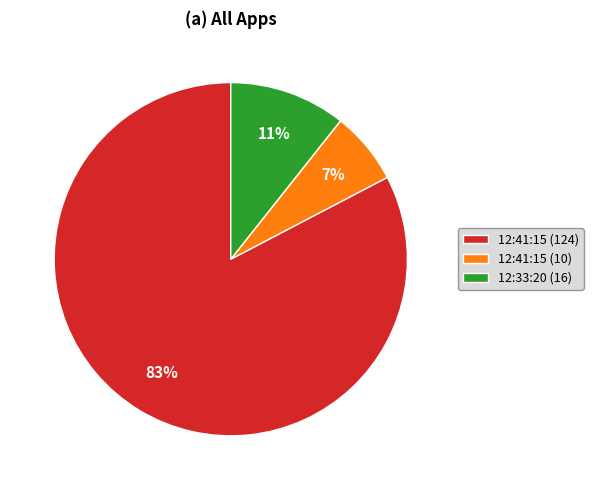

Count the number of slices in the pie.

3